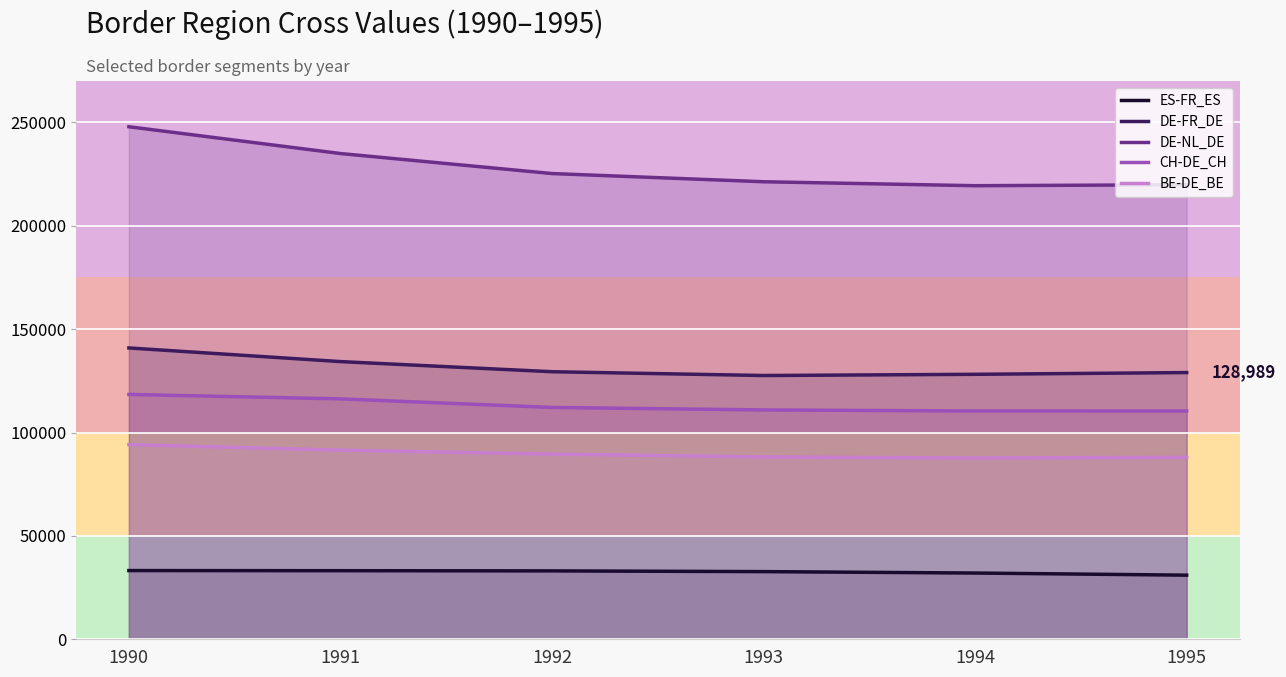

Which series has the largest range (max minus min)?

DE-NL_DE